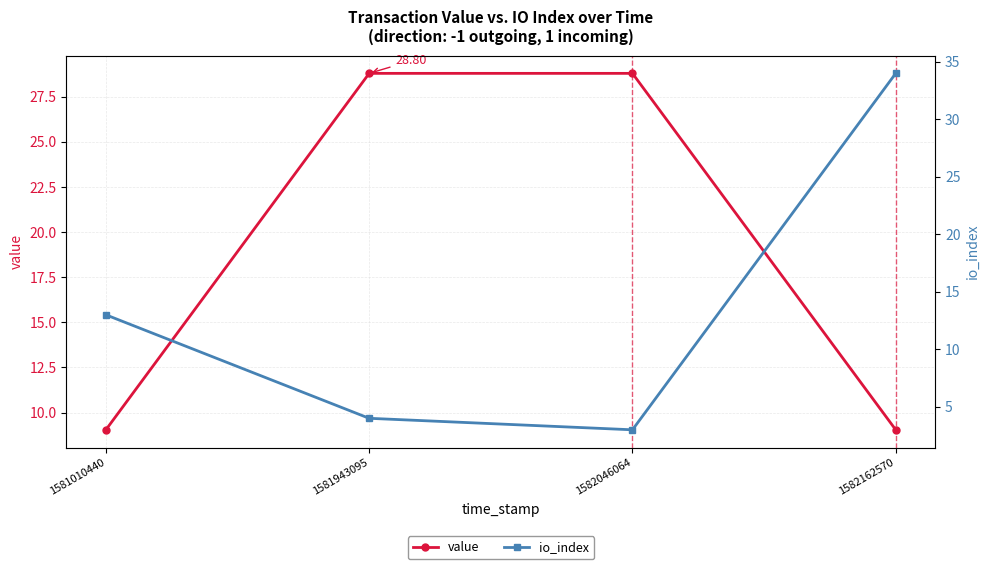

What is the difference between the maximum and minimum values in the io_index series?

31.0